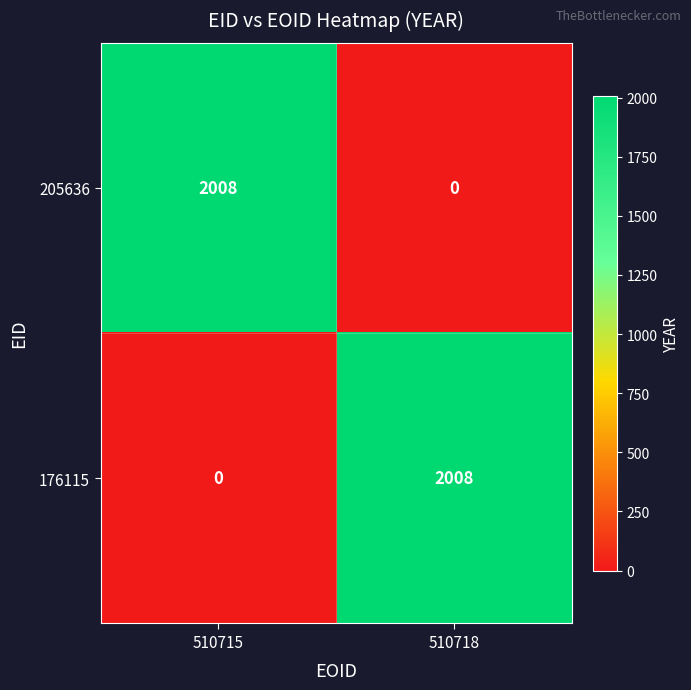

At which label is 176115 closest to 1004?

510715